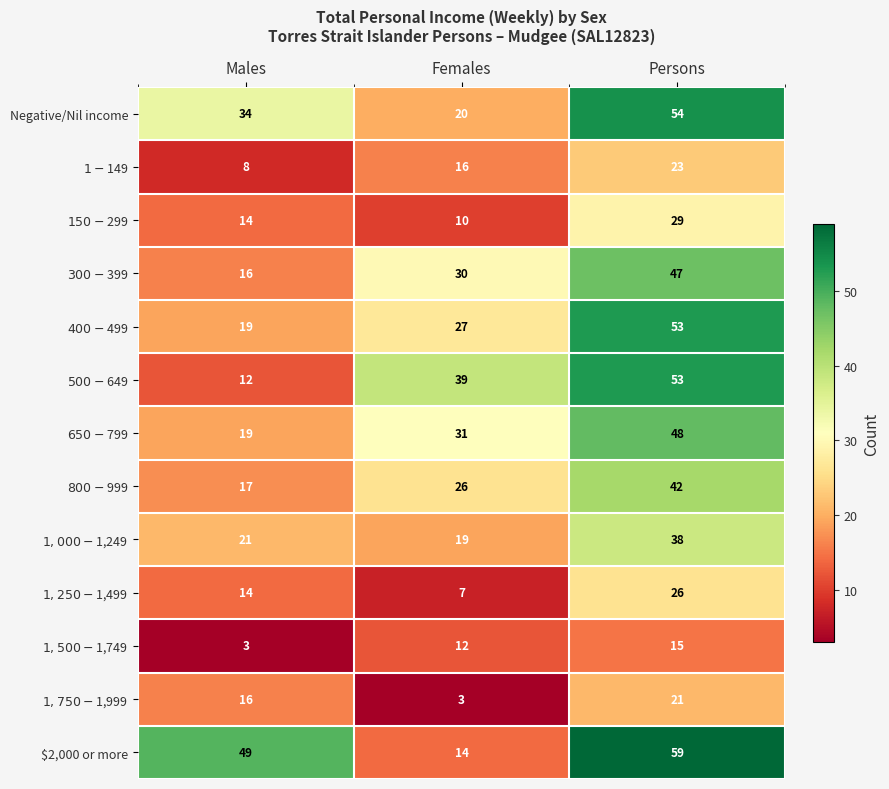

What is the spread (max minus min) of values at Males?

46